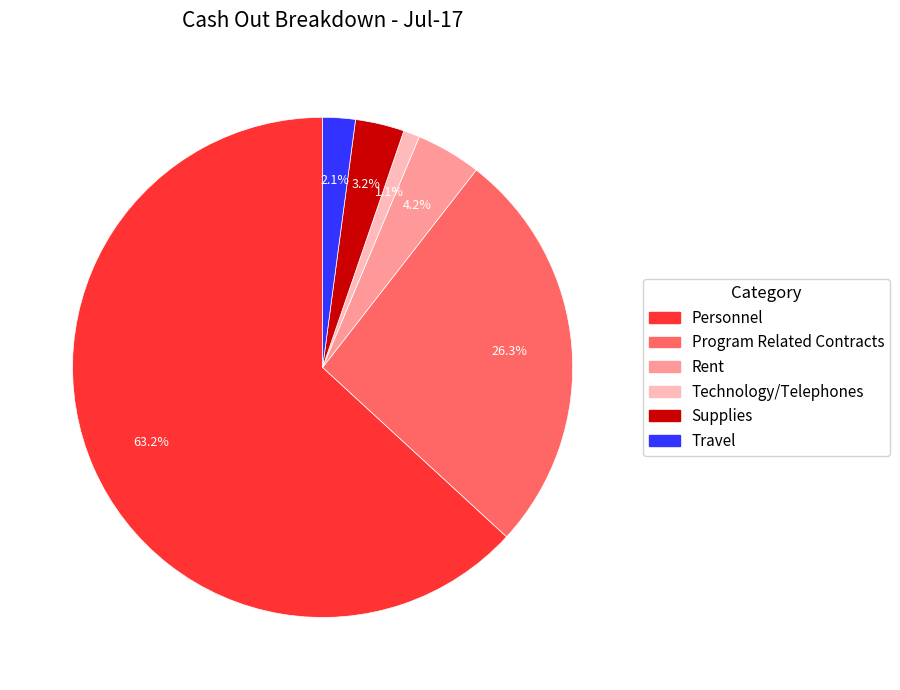

Count the number of slices in the pie.

6